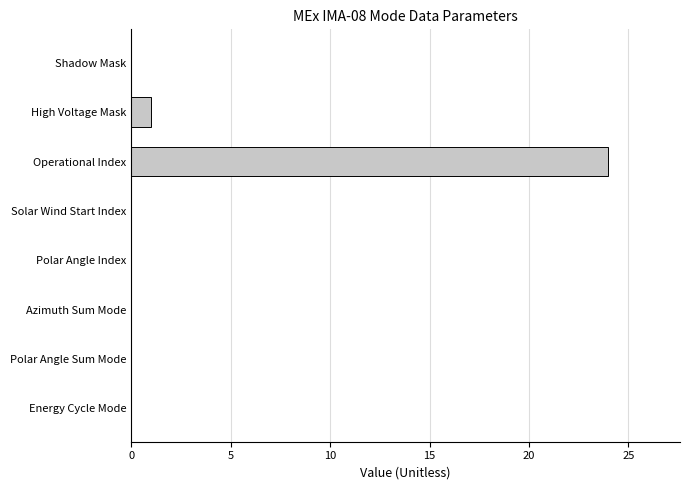

Reading bottom to top, what are all the values shown in this chart?

Energy Cycle Mode=0	Polar Angle Sum Mode=0	Azimuth Sum Mode=0	Polar Angle Index=0	Solar Wind Start Index=0	Operational Index=24	High Voltage Mask=1	Shadow Mask=0